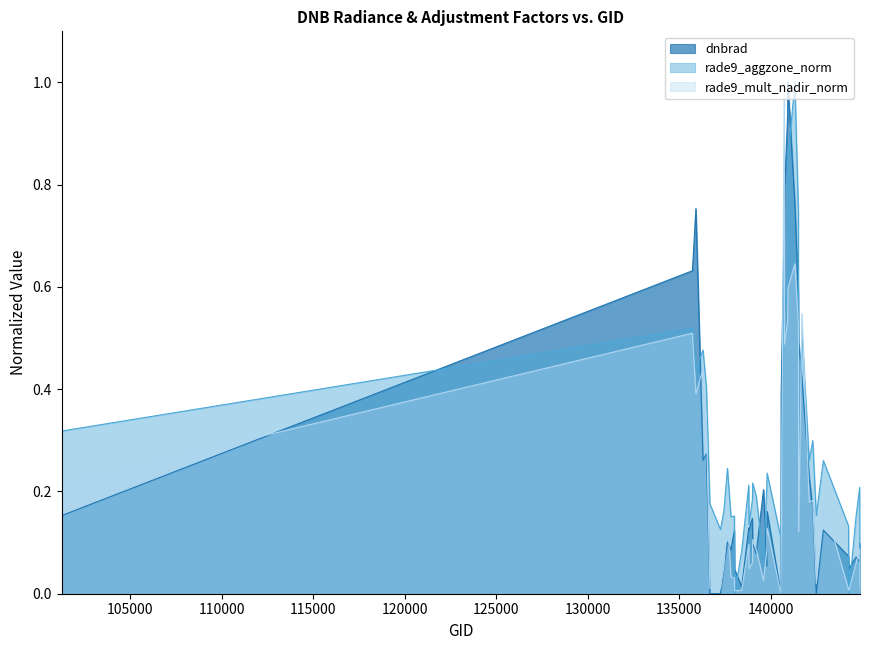

At which category is the sum across all series the highest?

140737